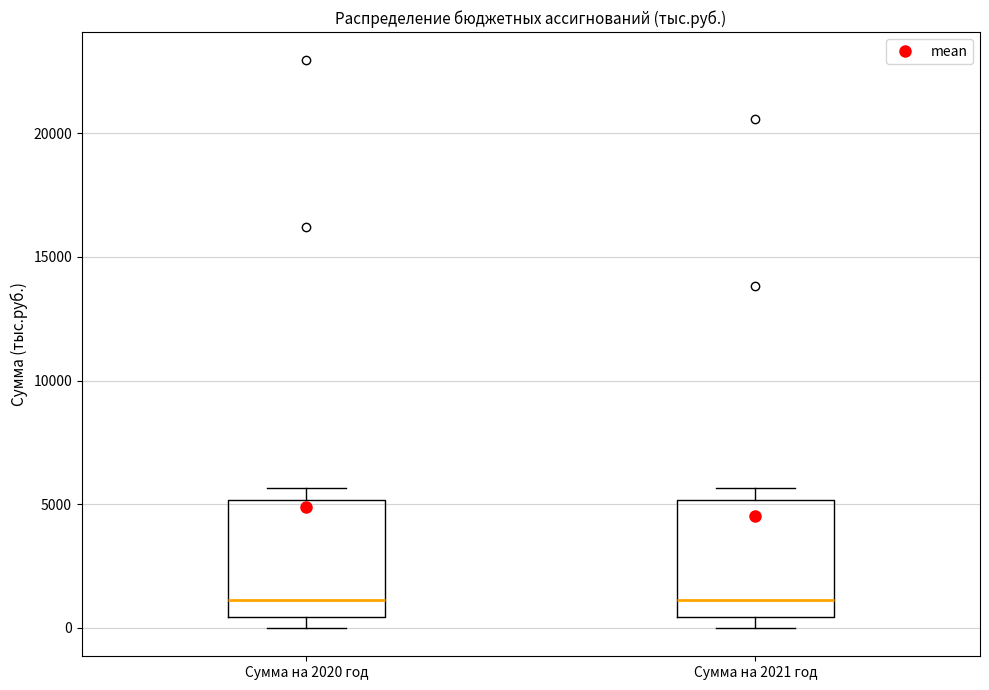

Where is the lower edge of the box for Сумма на 2020 год on the y-axis? The values are not printed on the chart, so give them approximately, as read against the axis.

500